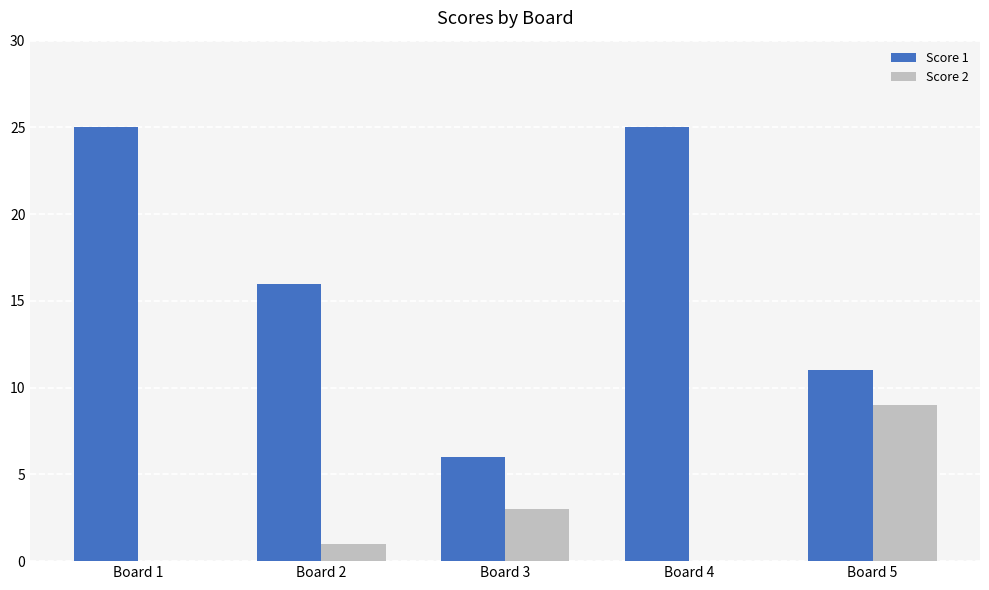

Reading left to right, transcribe all the data shown in this chart.

Score 1: 25	16	6	25	11
Score 2: 0	1	3	0	9